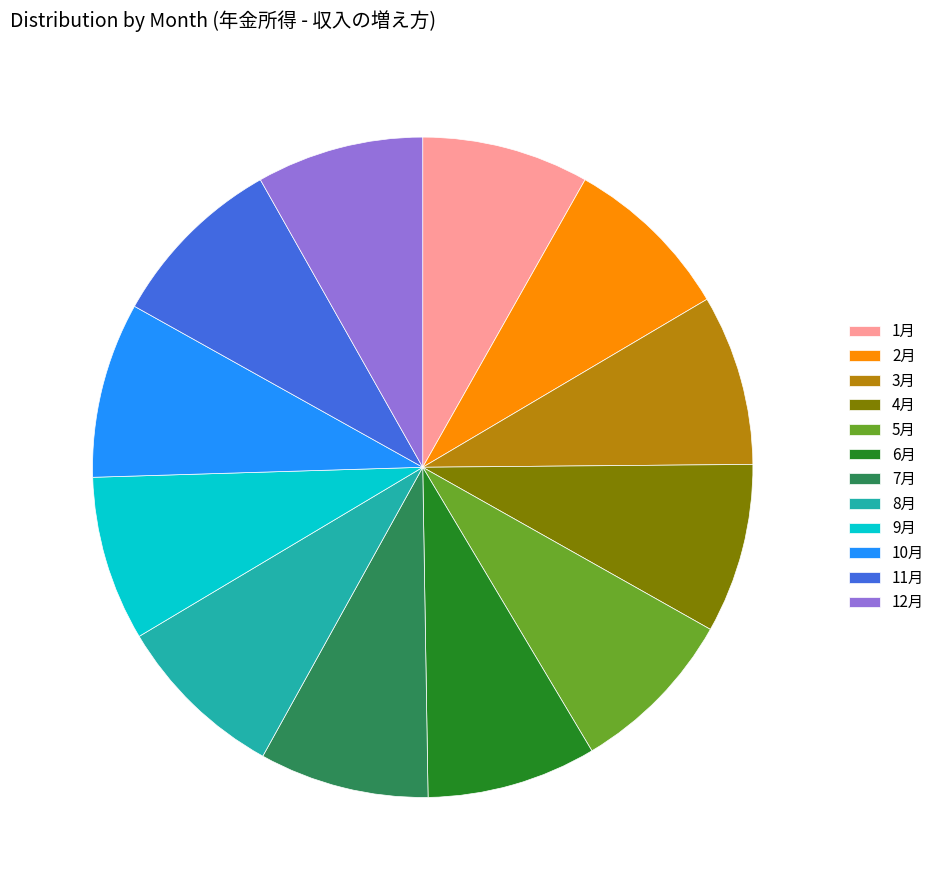

The 11月 slice represents 15% of the pie. True or false?

False